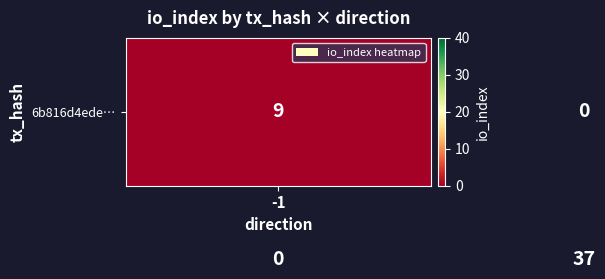

What is the greatest value displayed?

37